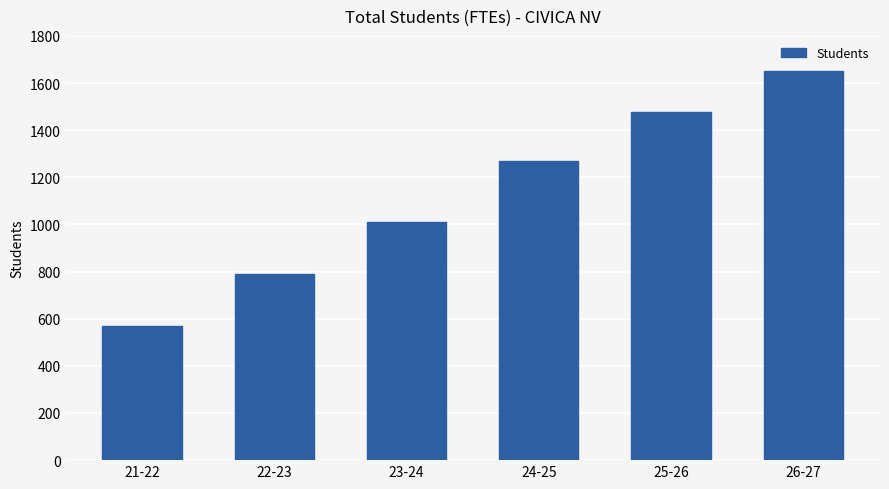

List the labels in order of value, smallest first.

21-22, 22-23, 23-24, 24-25, 25-26, 26-27